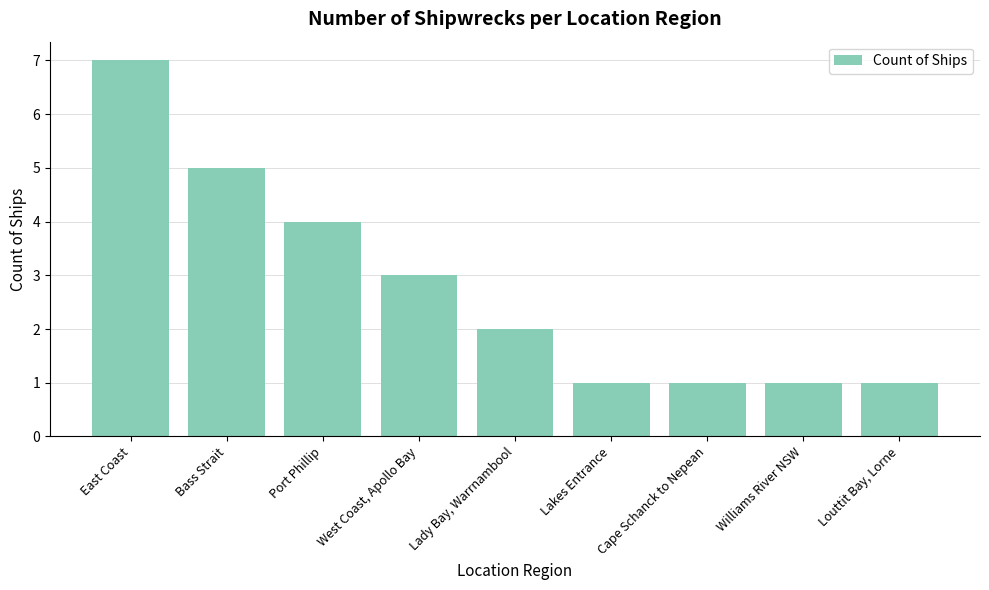

At which label is the value closest to 4?

Port Phillip